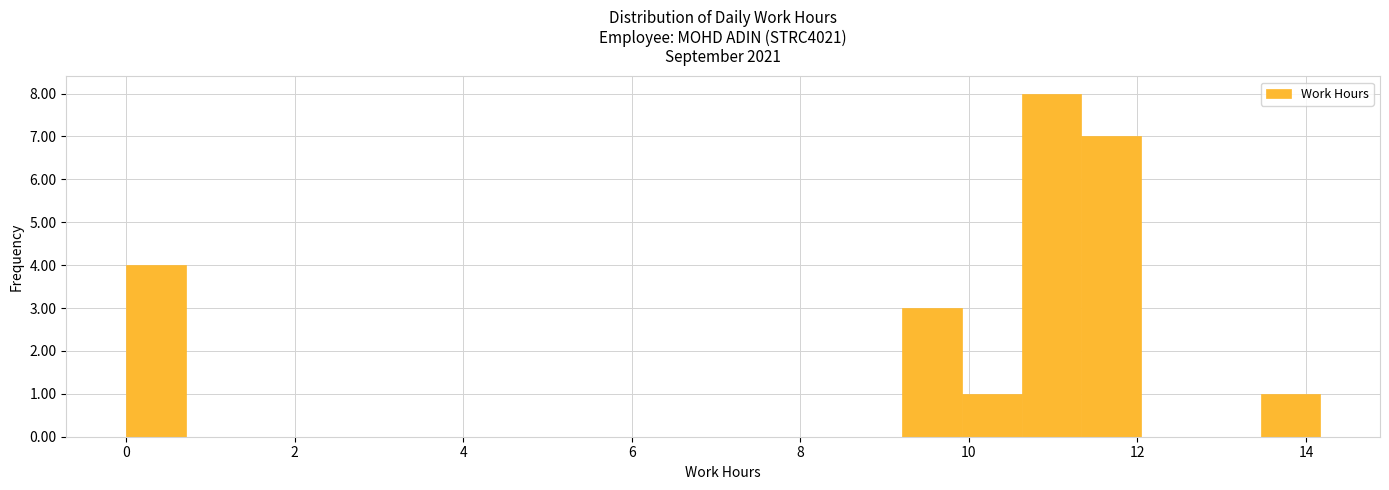

Around what value on the x-axis is the tallest bar? Give the approximate position of its centre, as read against the axis.

11.0